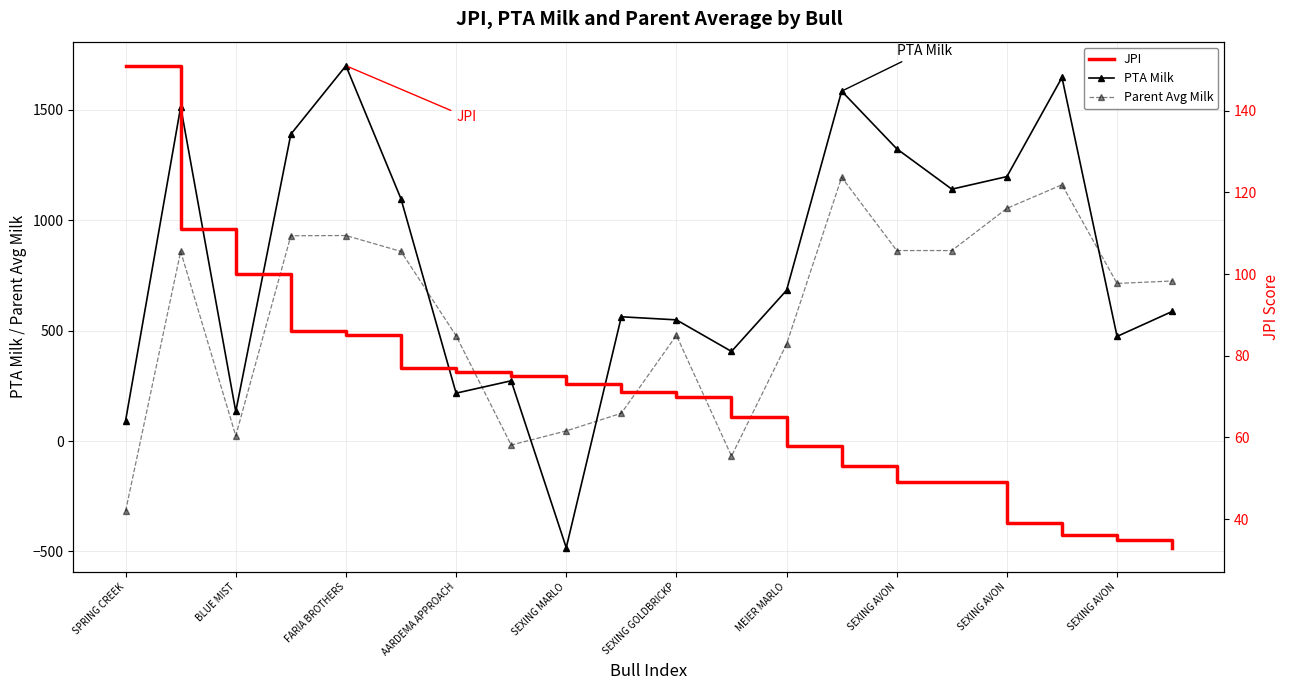

Rank the series by their average value, from lowest to highest.

JPI, Parent Avg Milk, PTA Milk